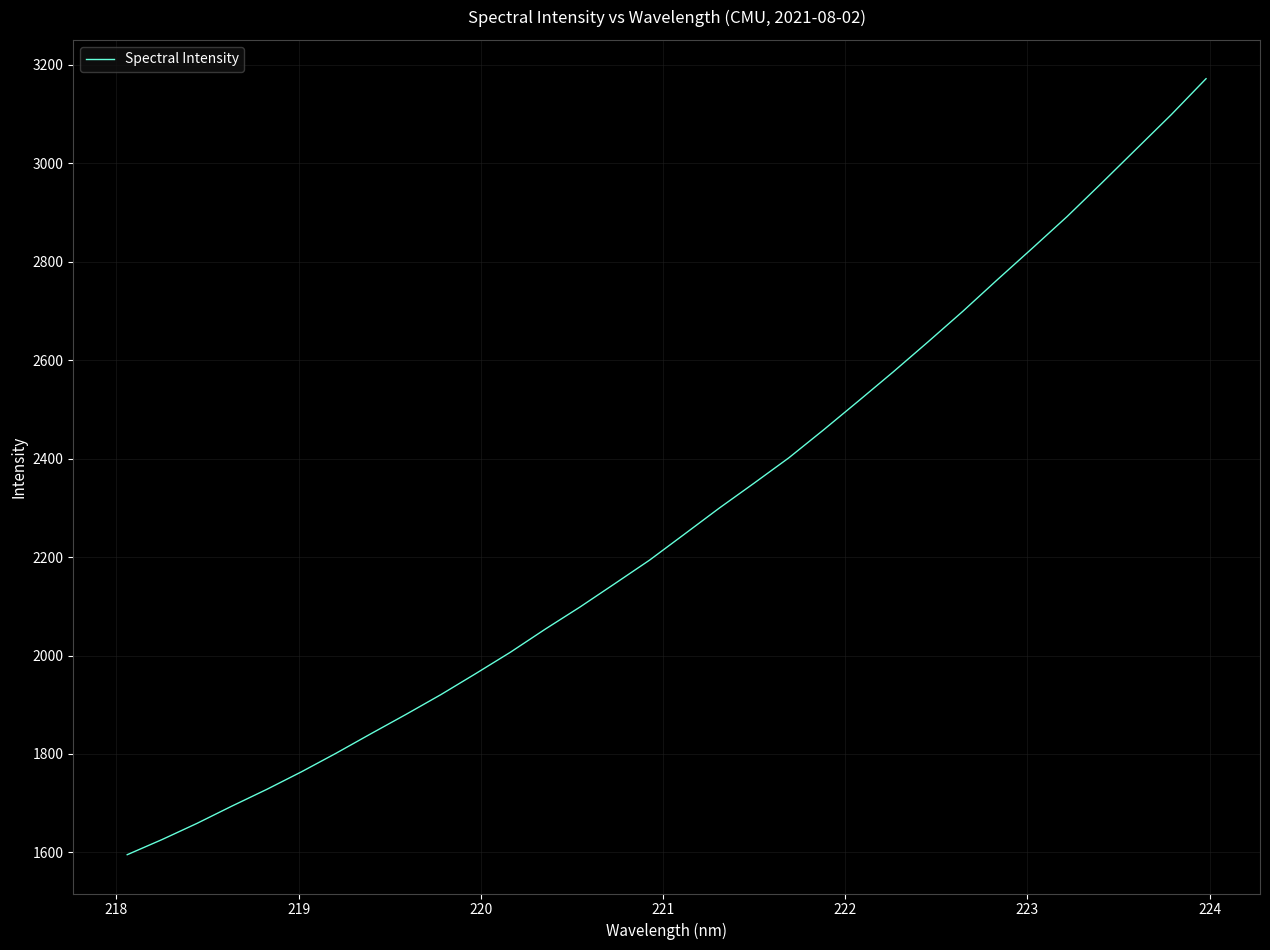

What is the greatest value displayed?

3172.0